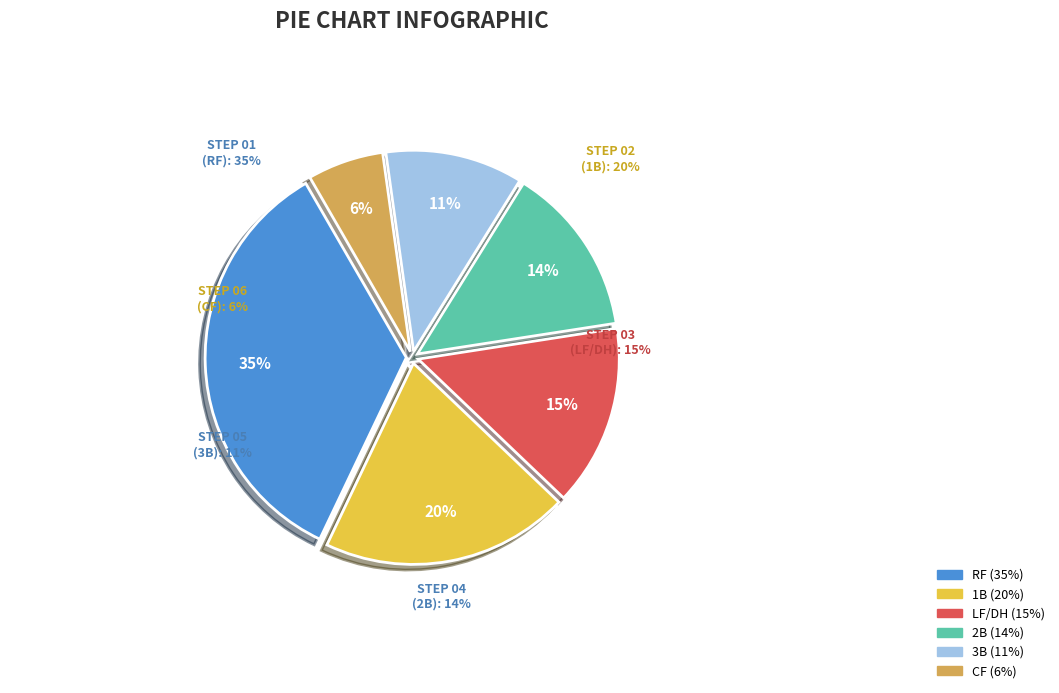

What is the largest slice in the pie chart?

RF